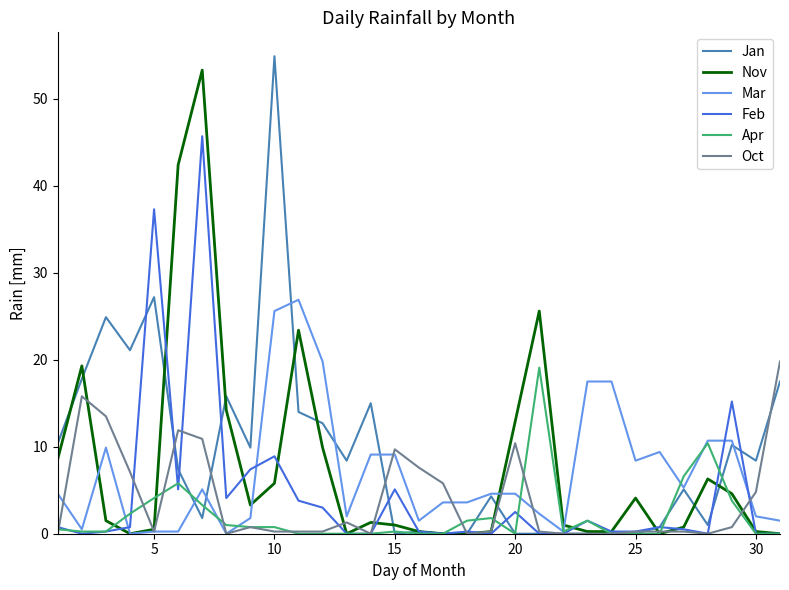

What is the highest value of the Jan series?

54.9